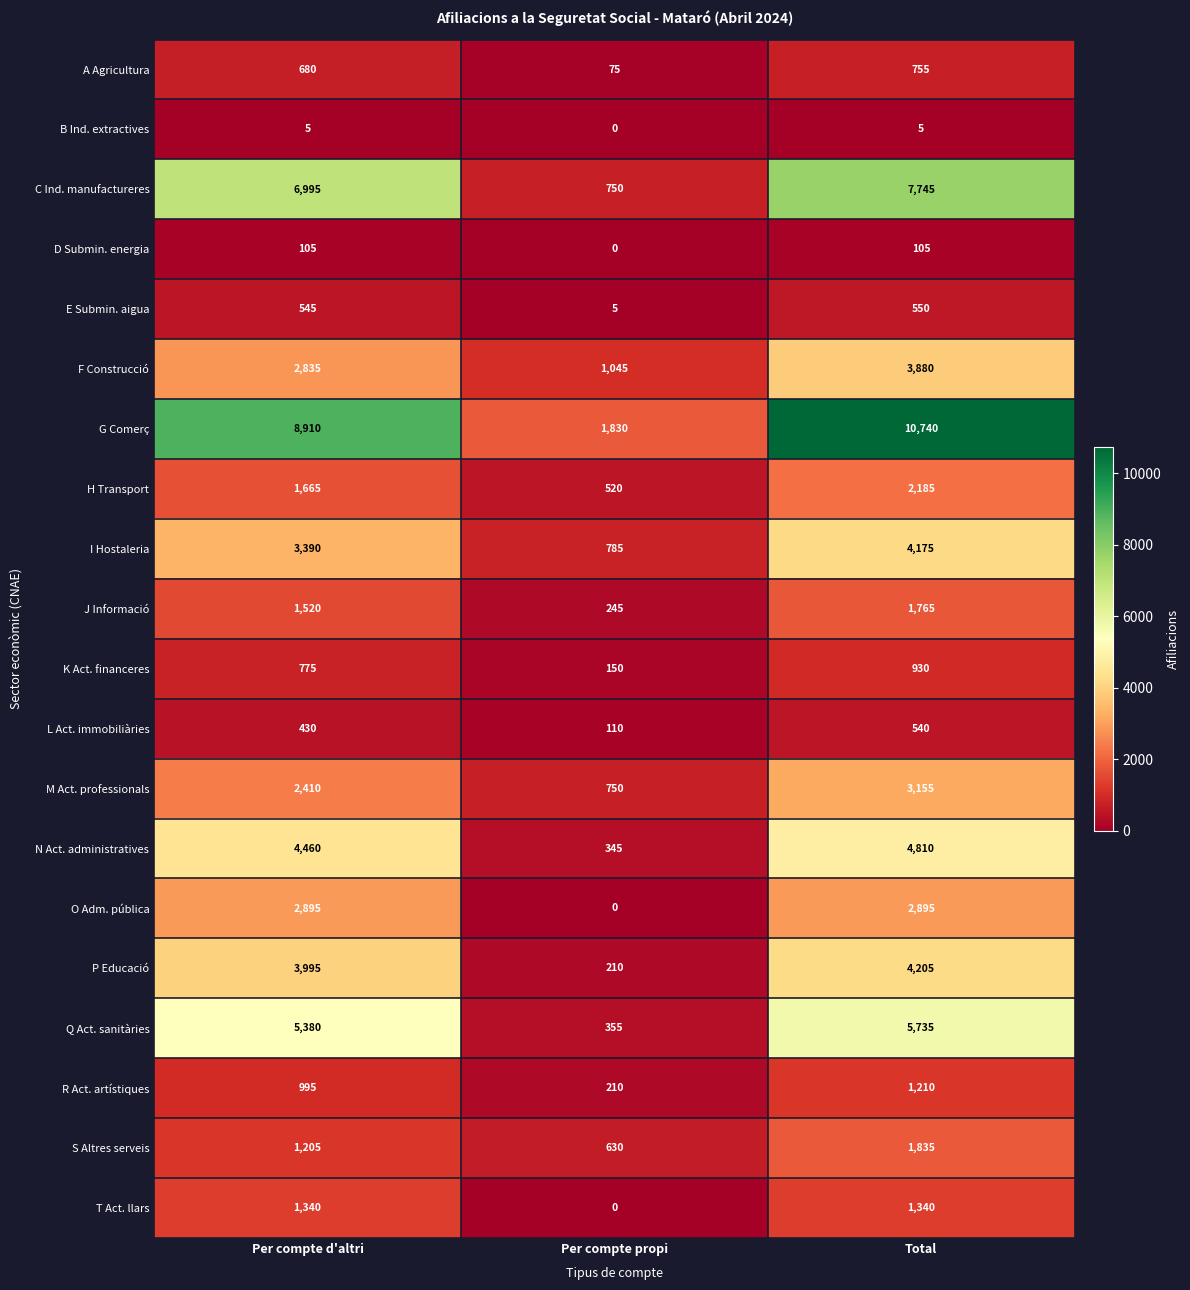

Rank the categories by Q Act. sanitàries value from lowest to highest.

Per compte propi, Per compte d'altri, Total